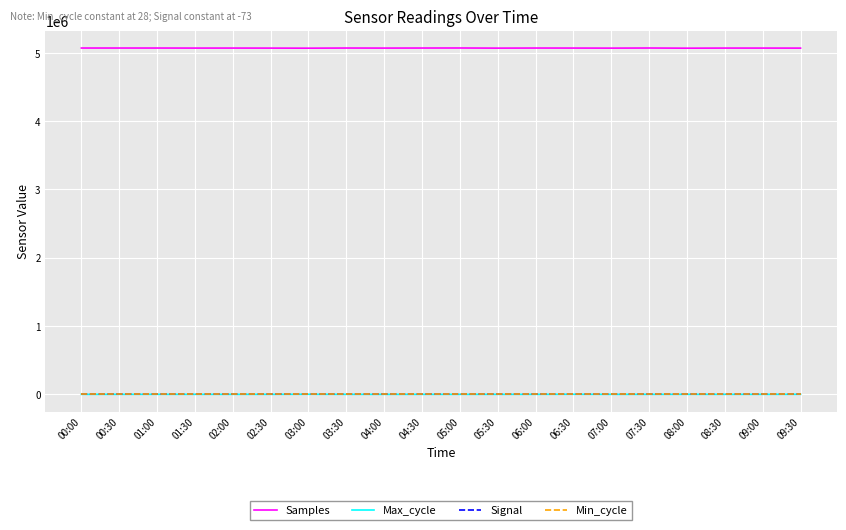

In Samples, how many points are higher than both neighbors (excluding endpoints)?

6